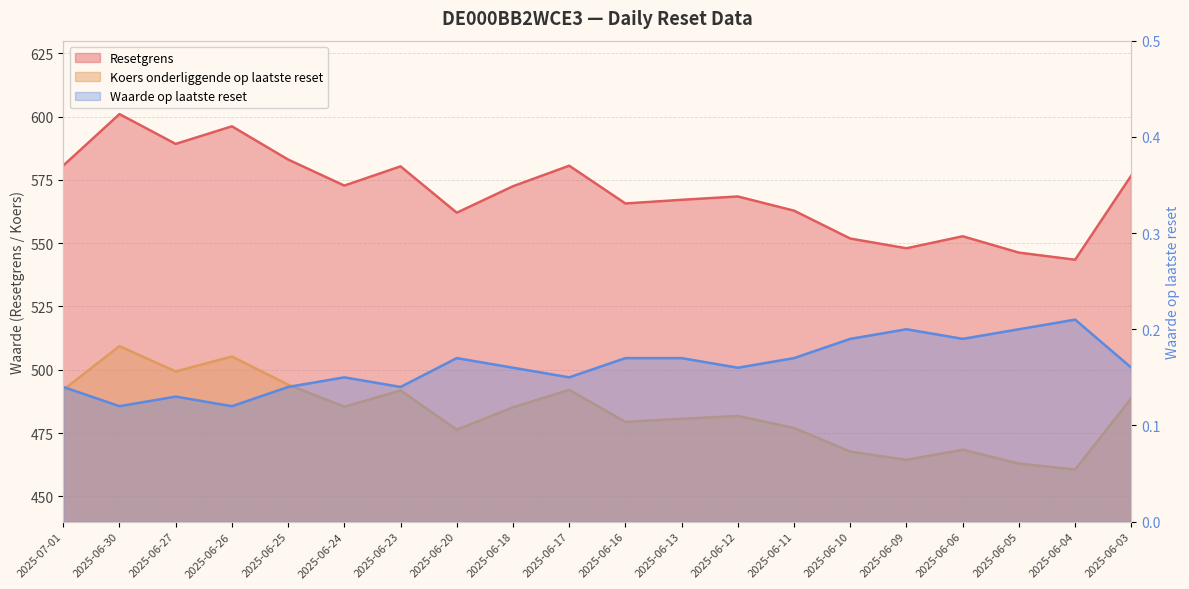

What is the total value across all series at 2025-06-25?

1077.3